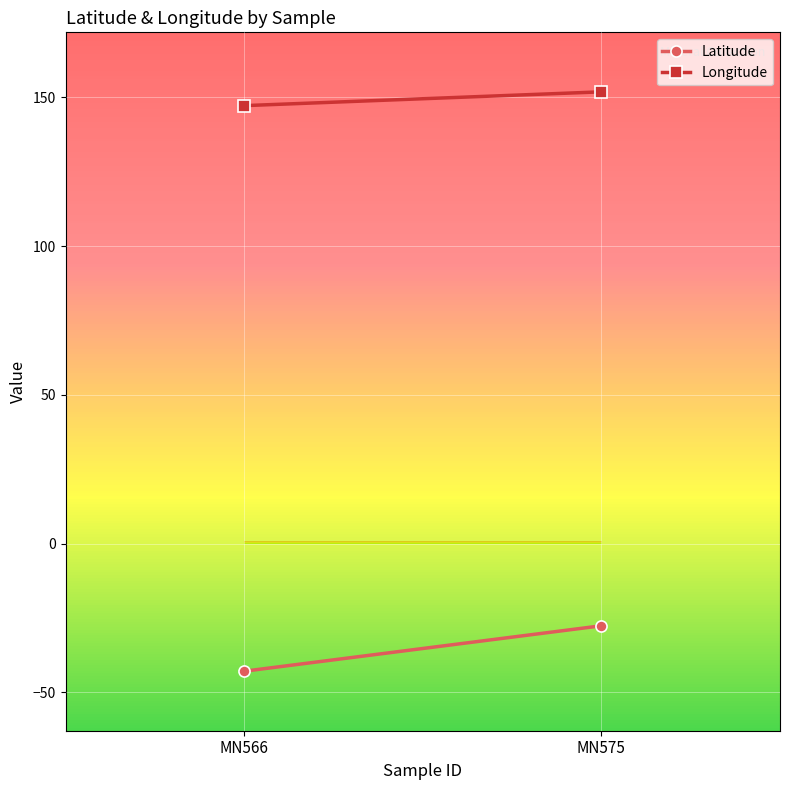

What is the difference between the Latitude values at MN566 and MN575?

15.3